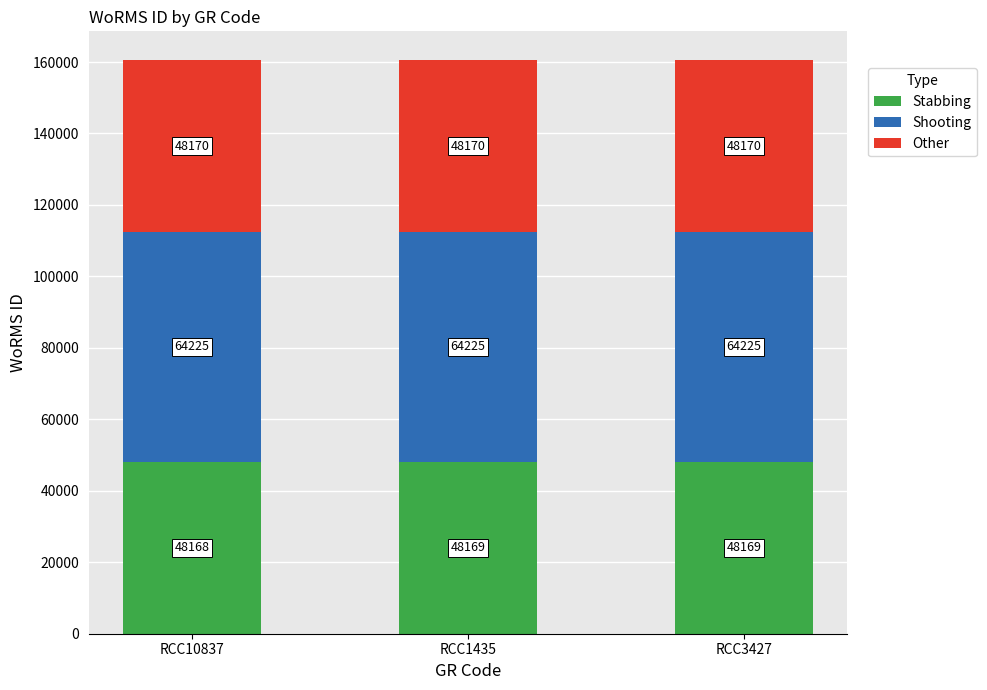

Reading left to right, list the values for the Stabbing series.

48168	48169	48169